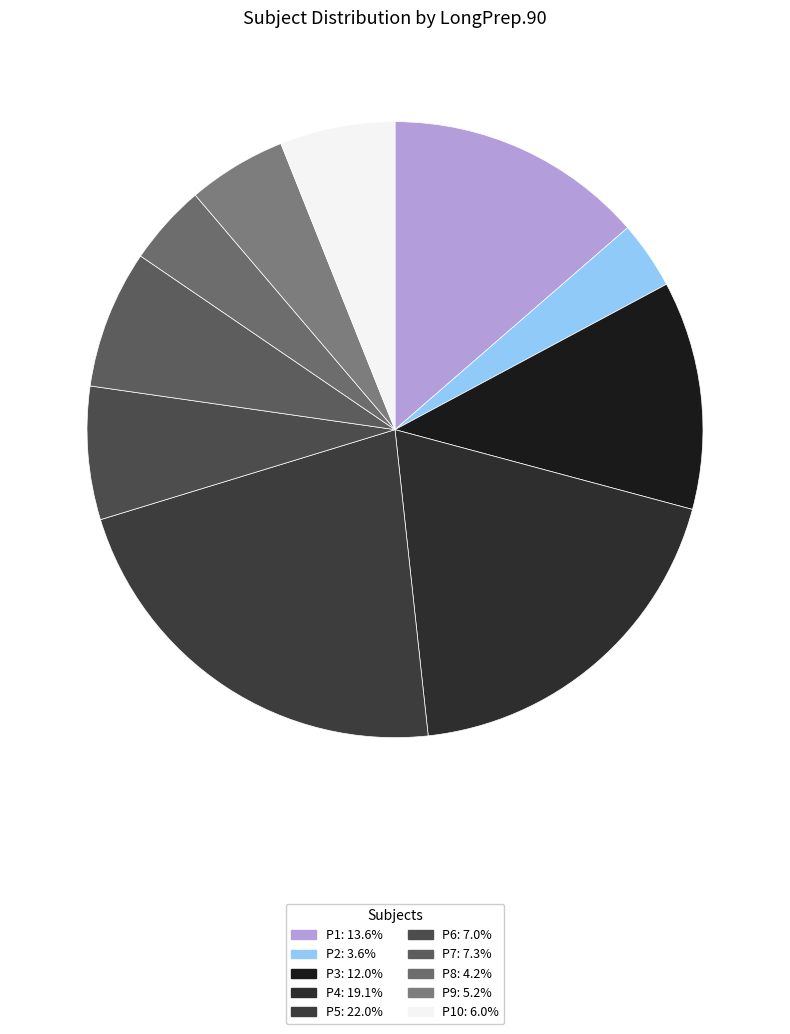

To the nearest percent, what is the average slice percentage?

10%